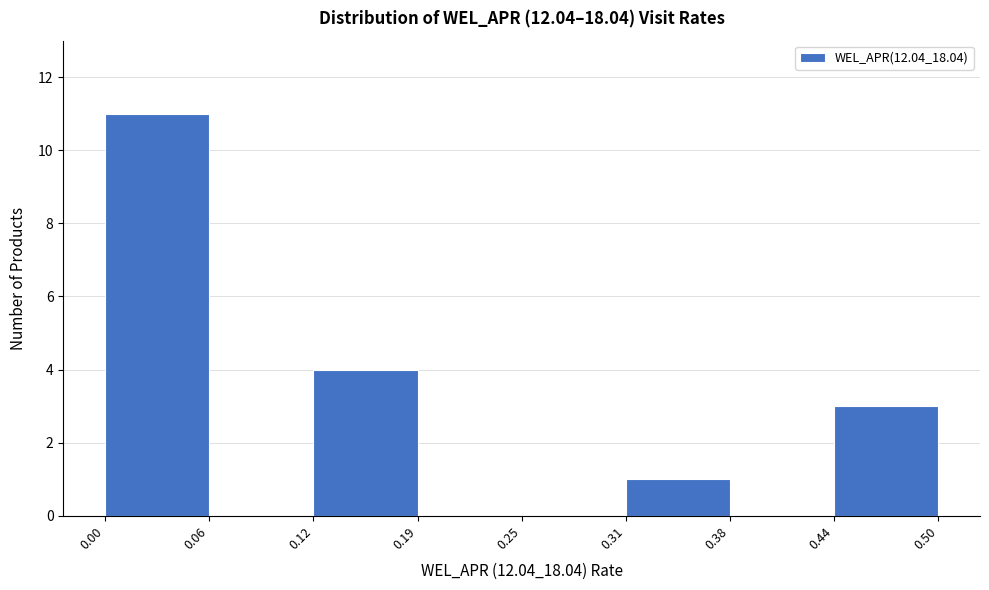

Reading left to right, transcribe this chart: for each bar, give the range it covers on the x-axis and its height. The values are not printed on the chart, so give them approximately, as read against the axis.

0.00 to 0.06: 11
0.06 to 0.12: 0
0.12 to 0.19: 4
0.19 to 0.25: 0
0.25 to 0.31: 0
0.31 to 0.38: 1
0.38 to 0.44: 0
0.44 to 0.50: 3